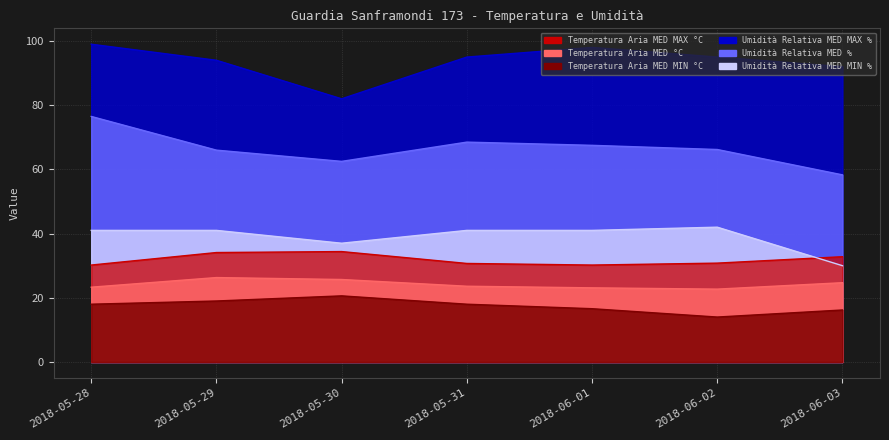

Reading left to right, list all the values displayed in this chart.

Temperatura Aria MED MAX °C: 30.2	34.1	34.4	30.7	30.2	30.8	32.8
Temperatura Aria MED °C: 23.3	26.3	25.7	23.6	23.1	22.7	24.7
Temperatura Aria MED MIN °C: 18.0	19.0	20.6	18.0	16.6	14.0	16.2
Umidità Relativa MED MAX %: 99.0	94.0	82.0	95.0	98.0	95.0	92.0
Umidità Relativa MED %: 76.5	66.0	62.5	68.5	67.5	66.2	58.3
Umidità Relativa MED MIN %: 41.0	41.0	37.0	41.0	41.0	42.0	30.0